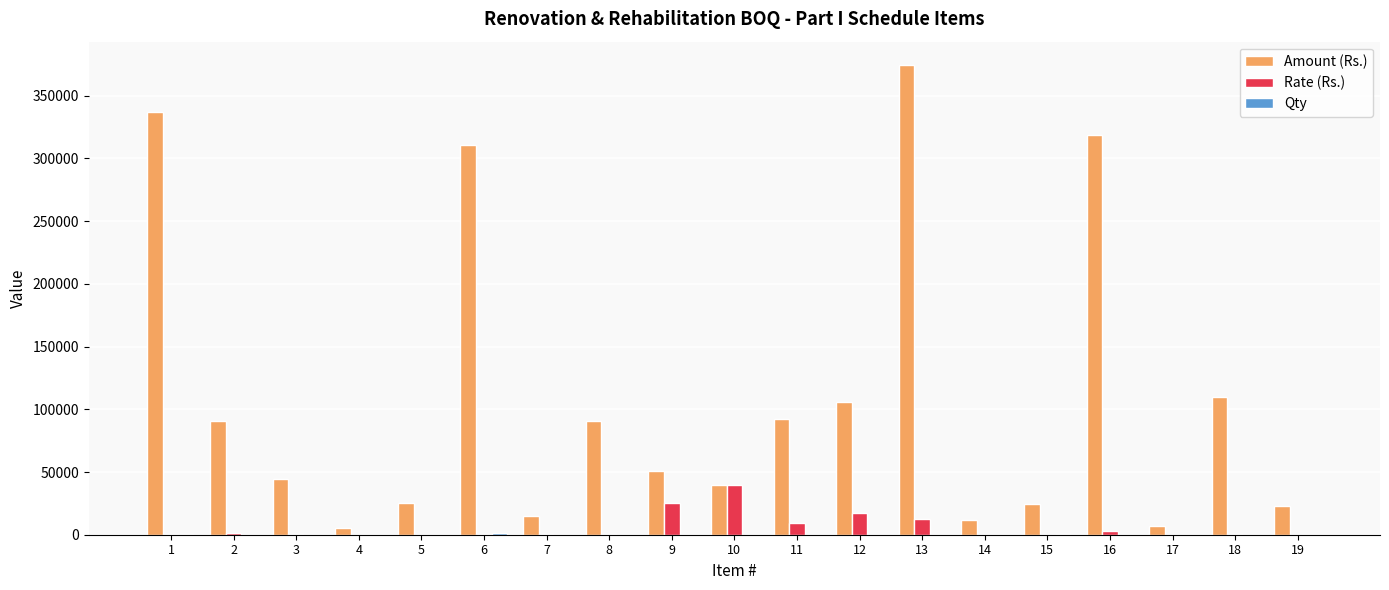

At which category is the sum across all series the highest?

13